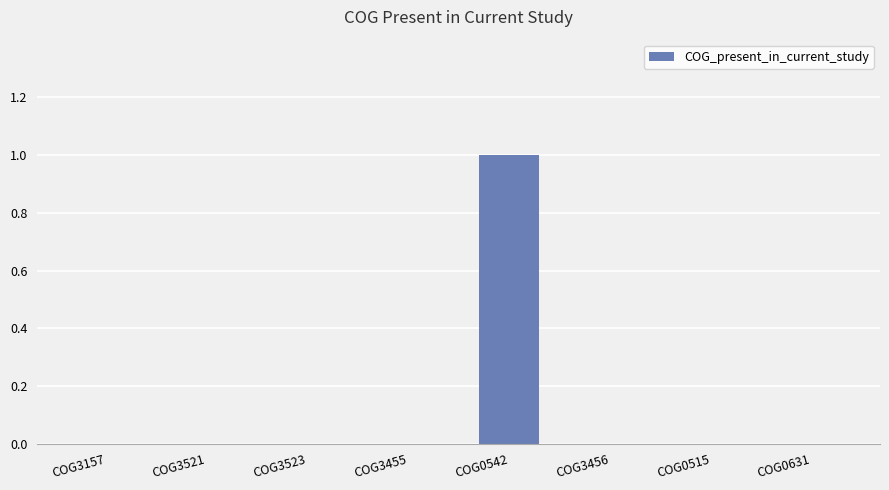

Is it true that the value at COG0631 is 0?

True